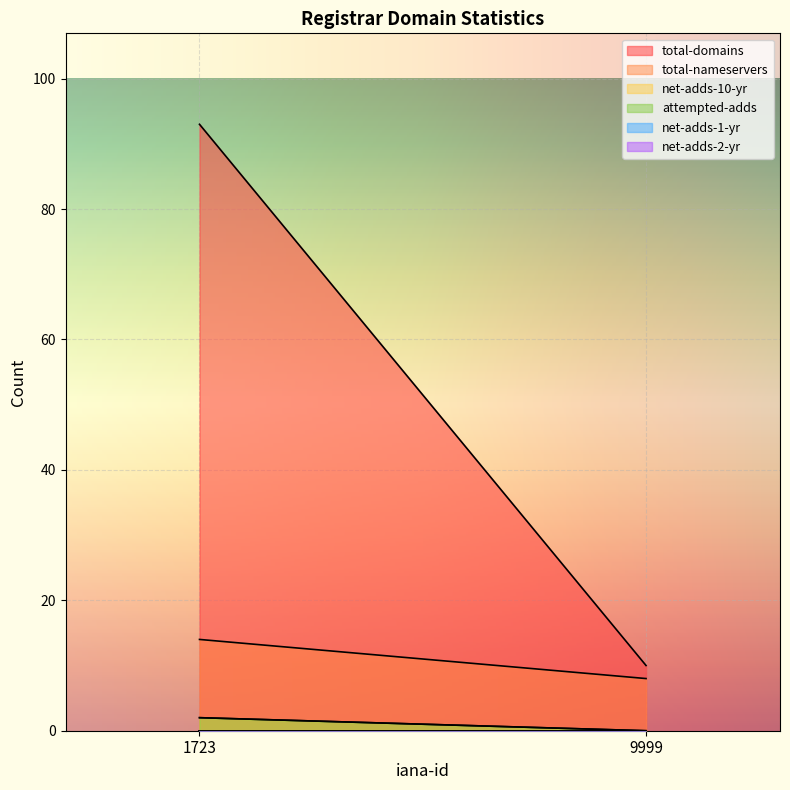

How many values in attempted-adds are above zero?

1